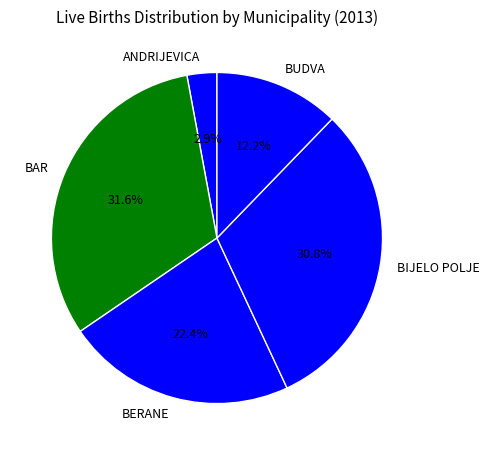

What is the largest slice in the pie chart?

BAR